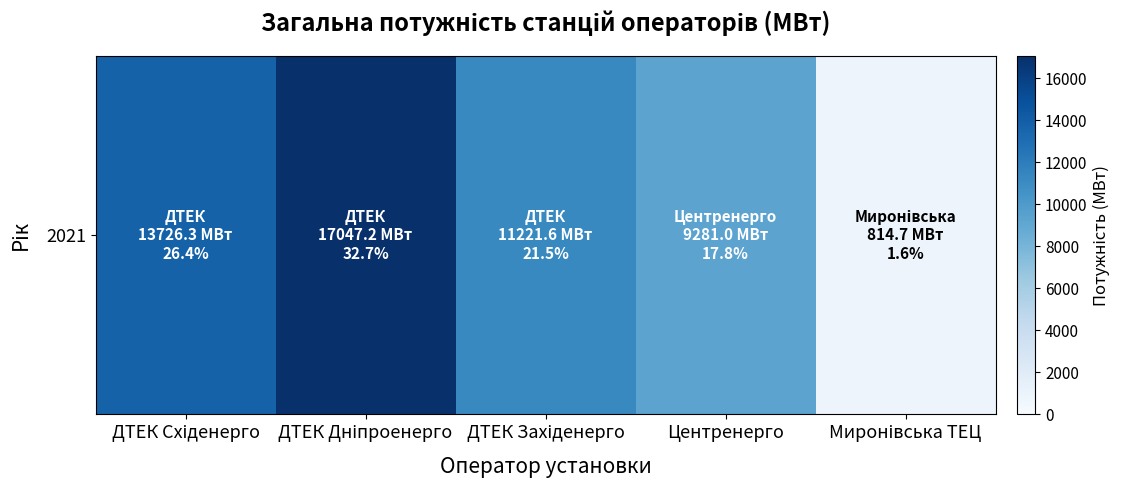

What is the change in value from ДТЕК Дніпроенерго to ДТЕК Західенерго?

-5825.6